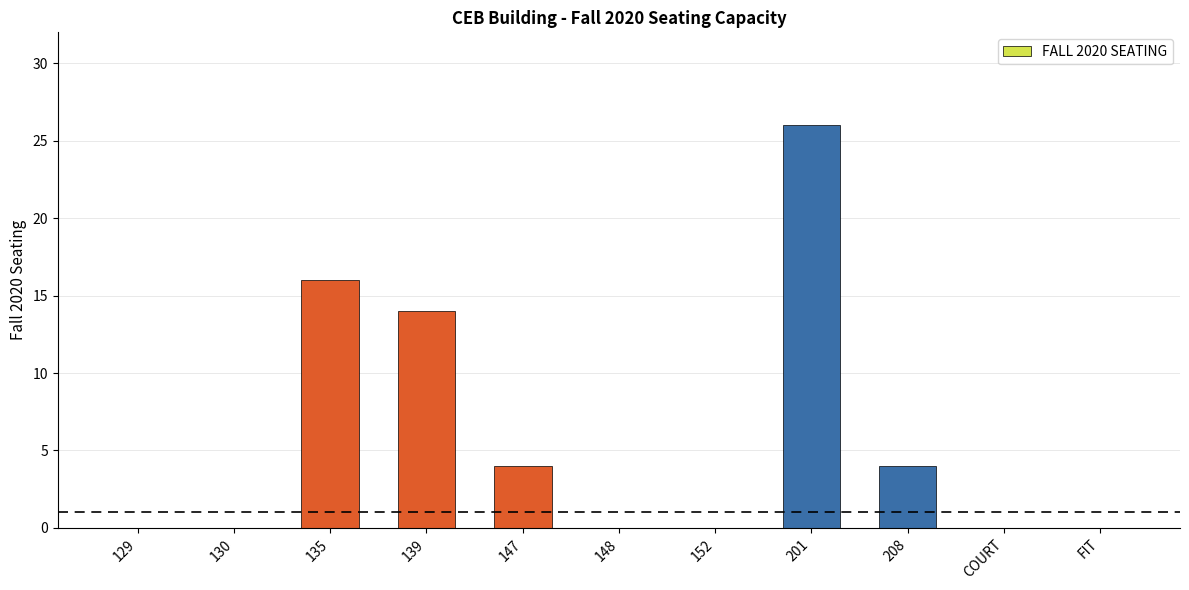

What is the sum of all values?

64